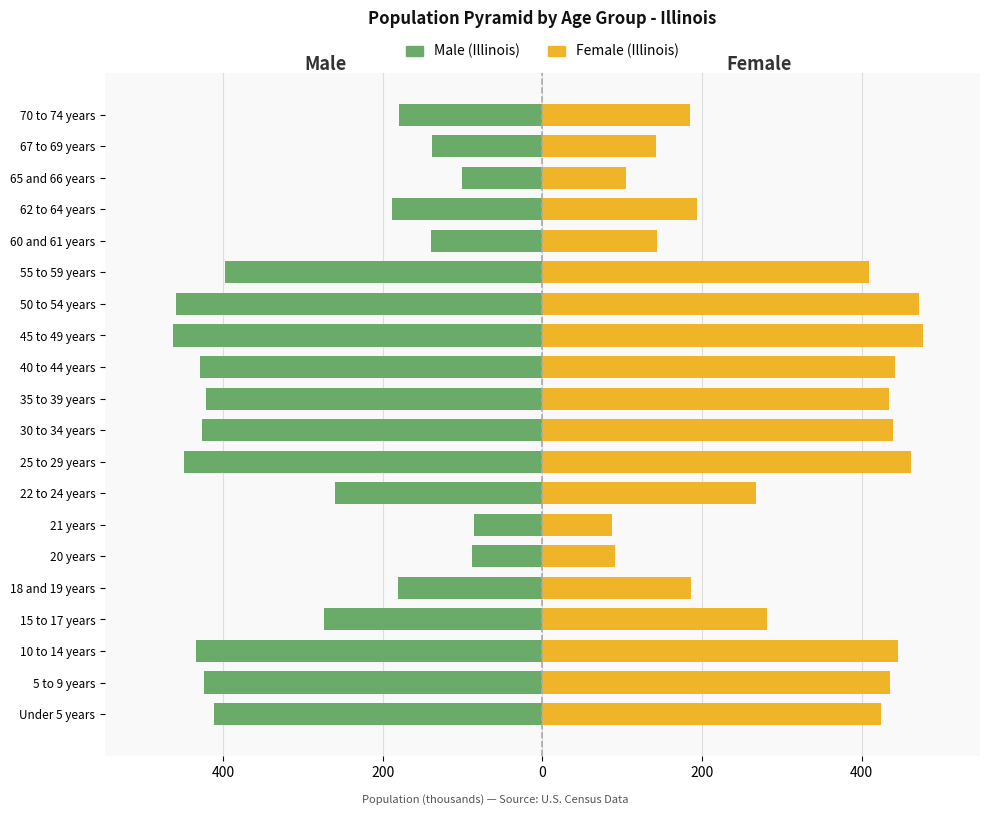

How many data points does each series have?

20